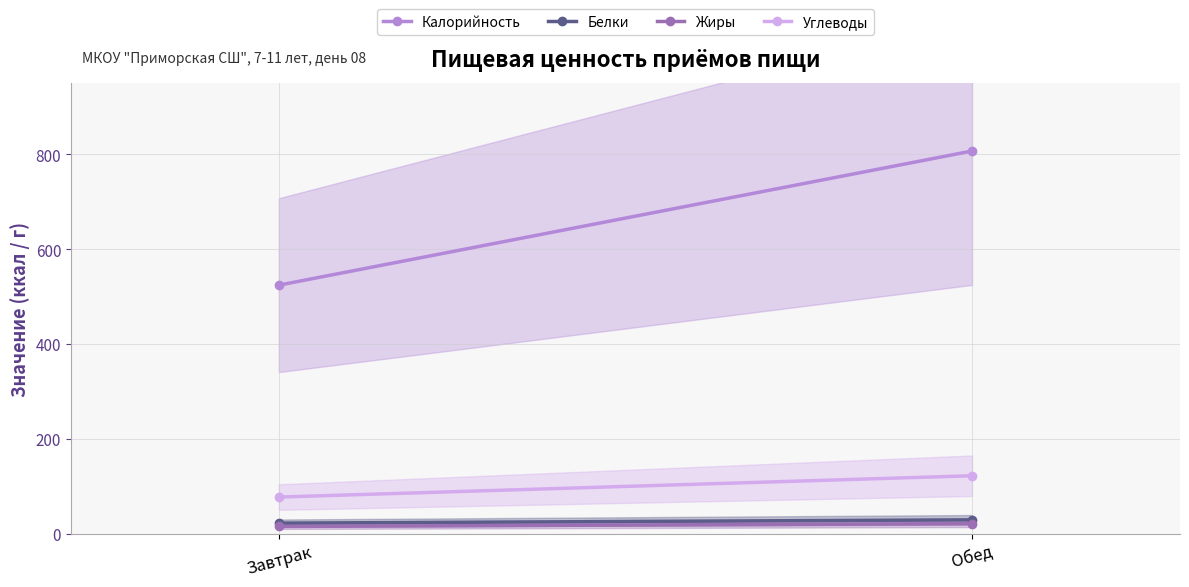

Between Завтрак and Обед, which is larger?

Обед